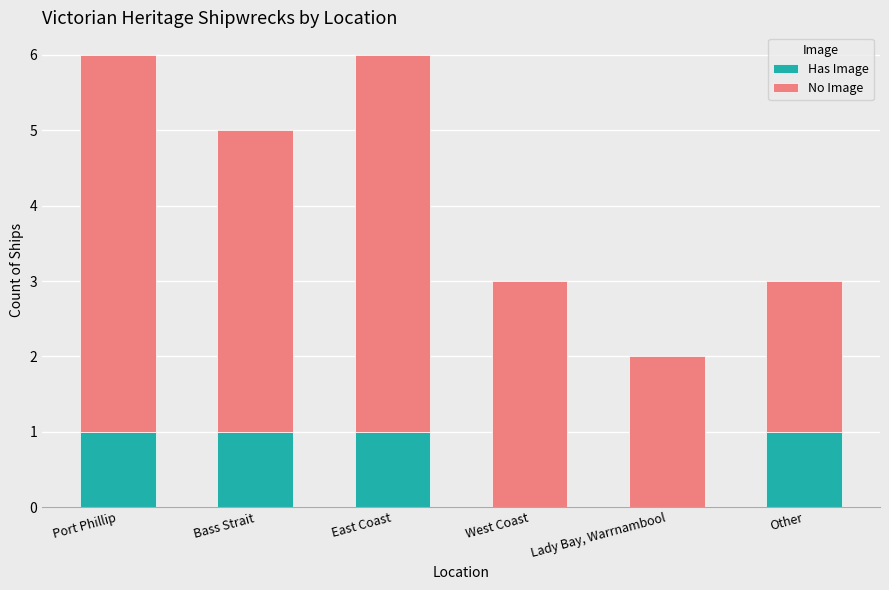

The value of Has Image at Port Phillip is 1. True or false?

True